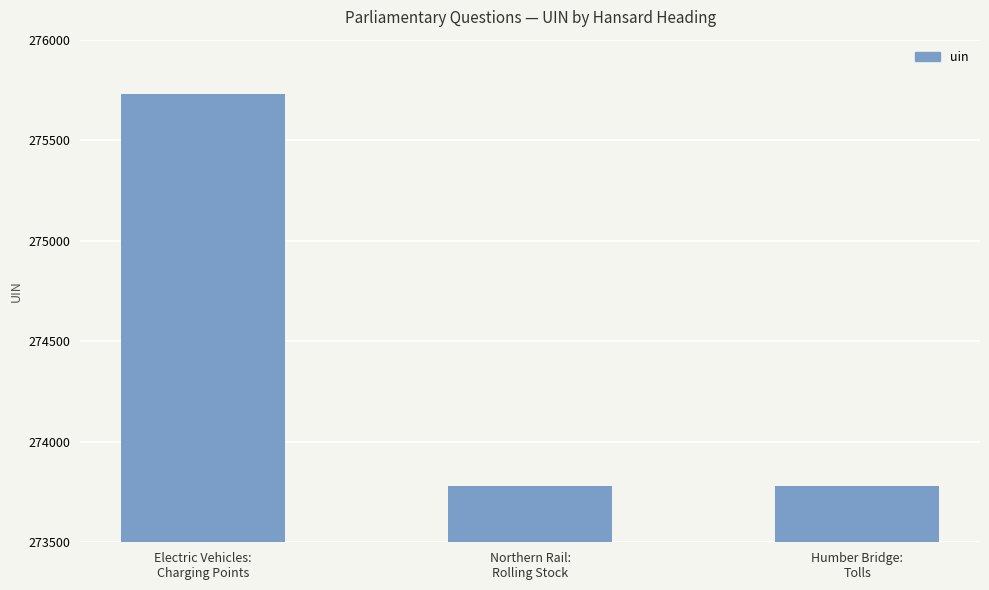

What is the greatest value displayed?

275731